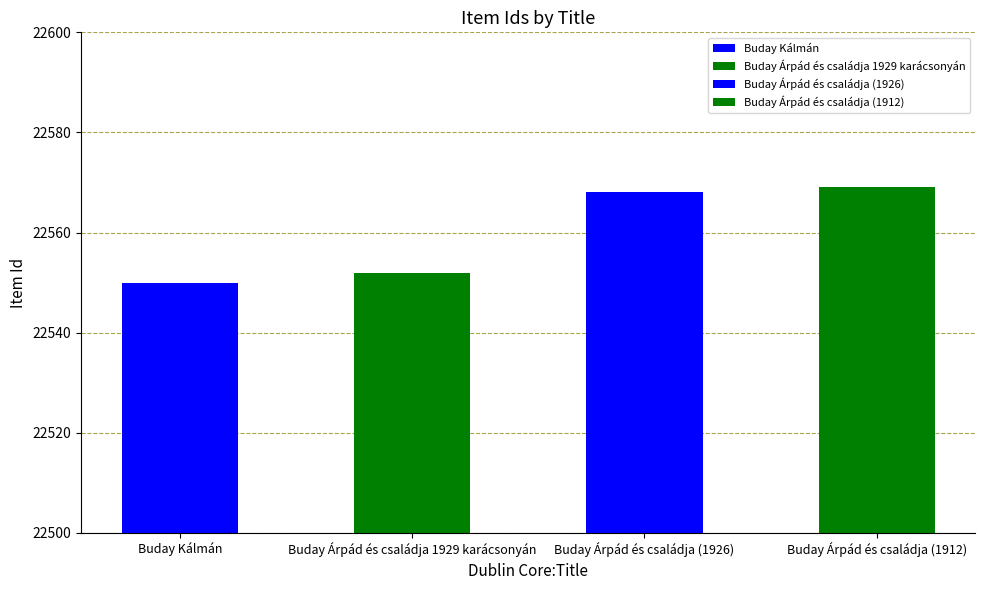

Rank the categories by value from highest to lowest.

Buday Árpád és családja (1912), Buday Árpád és családja (1926), Buday Árpád és családja 1929 karácsonyán, Buday Kálmán